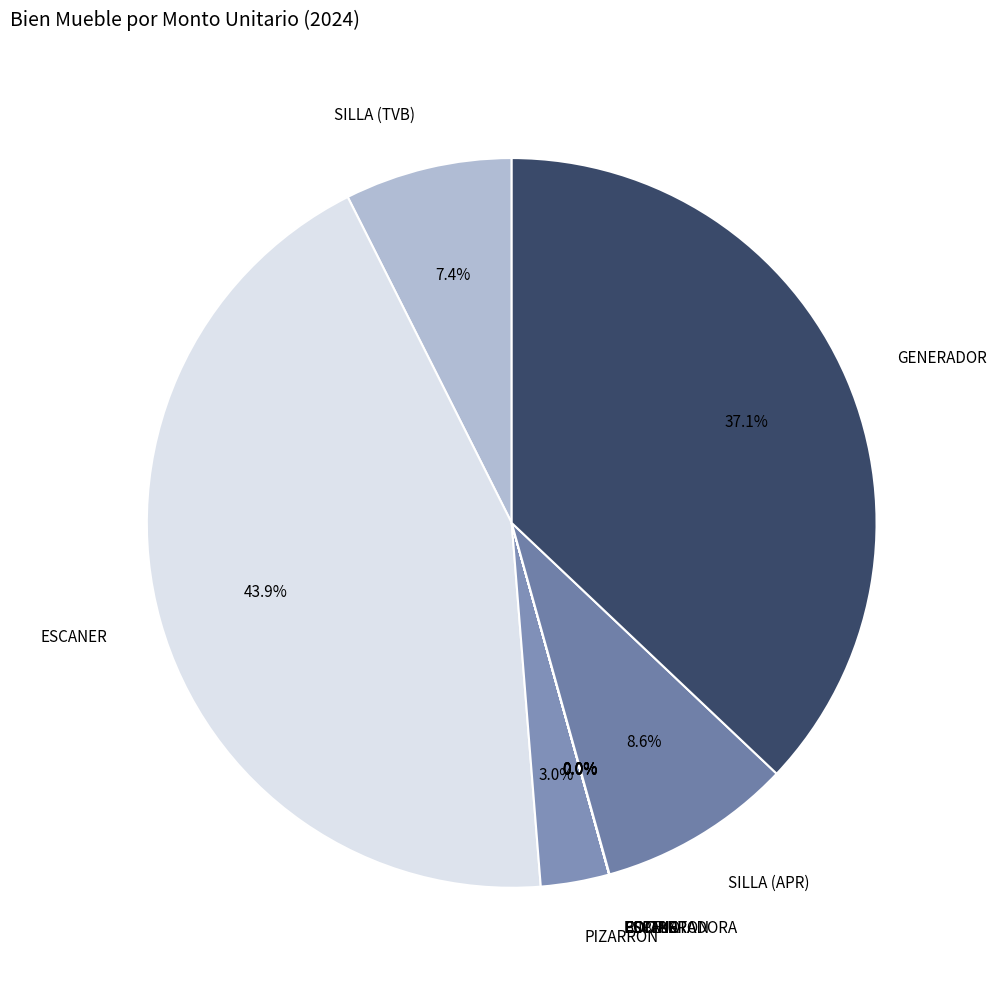

To the nearest percent, what portion does ESCANER represent?

44%